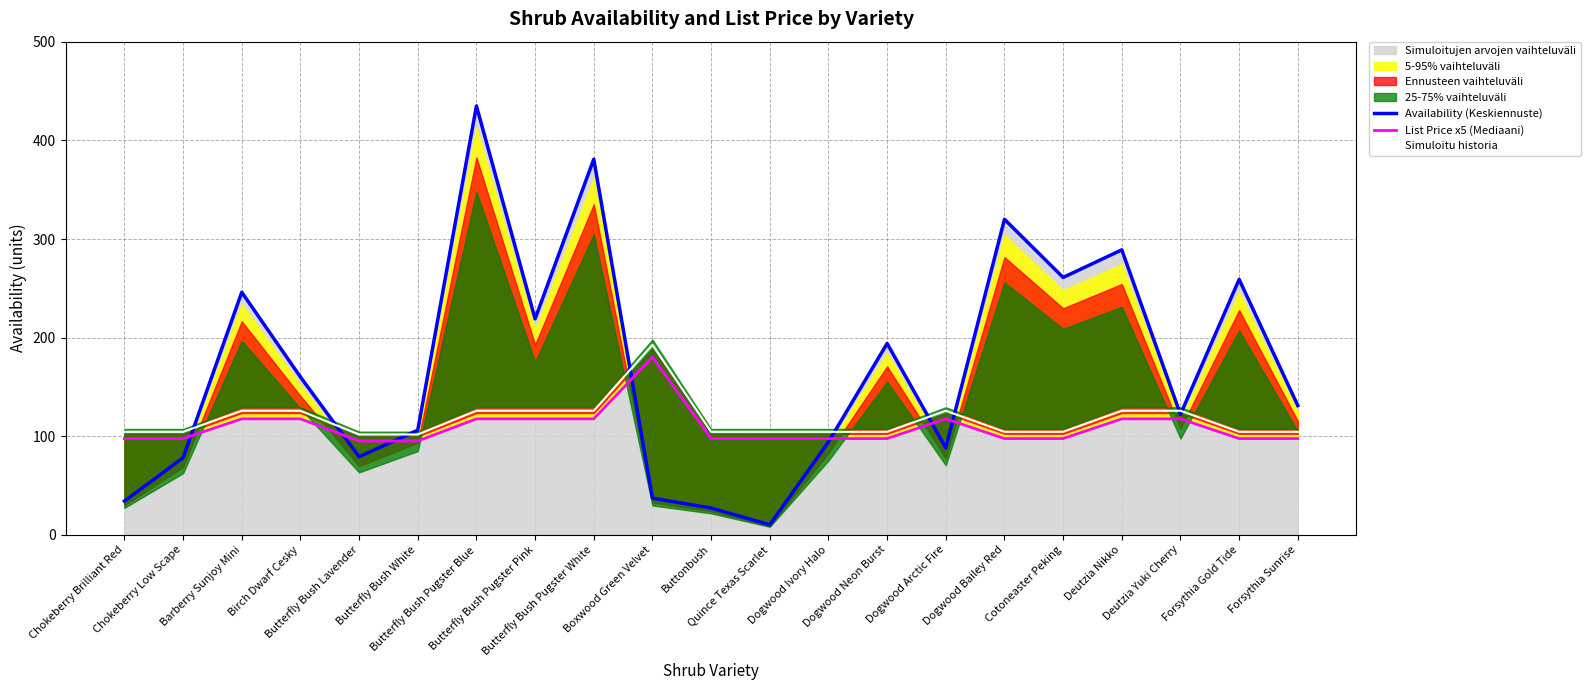

Is it true that Availability (Keskiennuste) equals 381.0 at Butterfly Bush Pugster White?

True